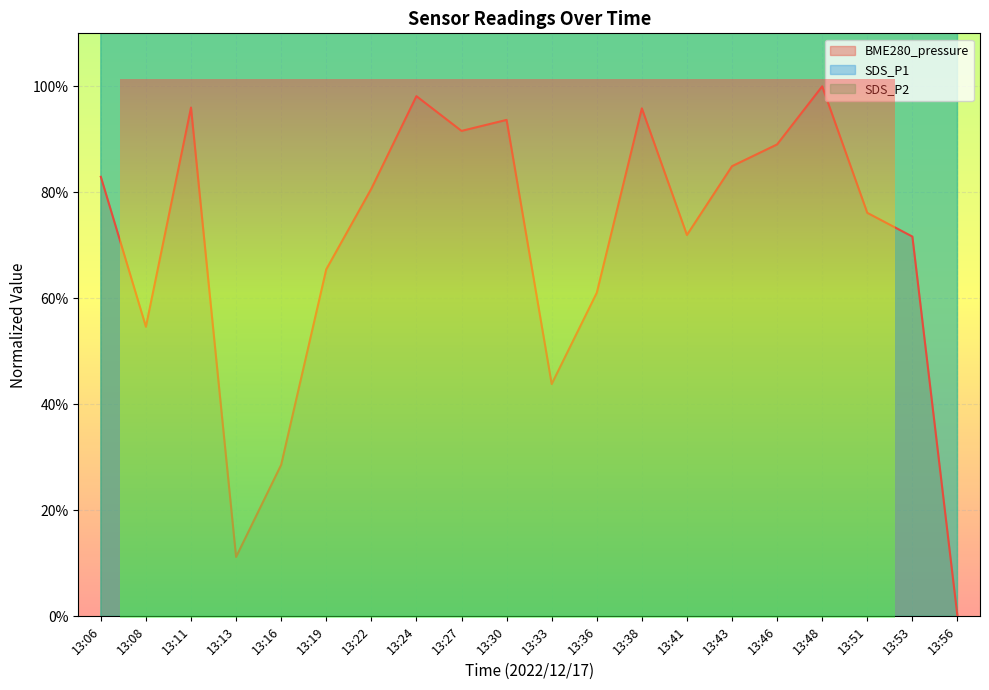

Rank the series by their maximum value, from highest to lowest.

SDS_P1, SDS_P2, BME280_pressure